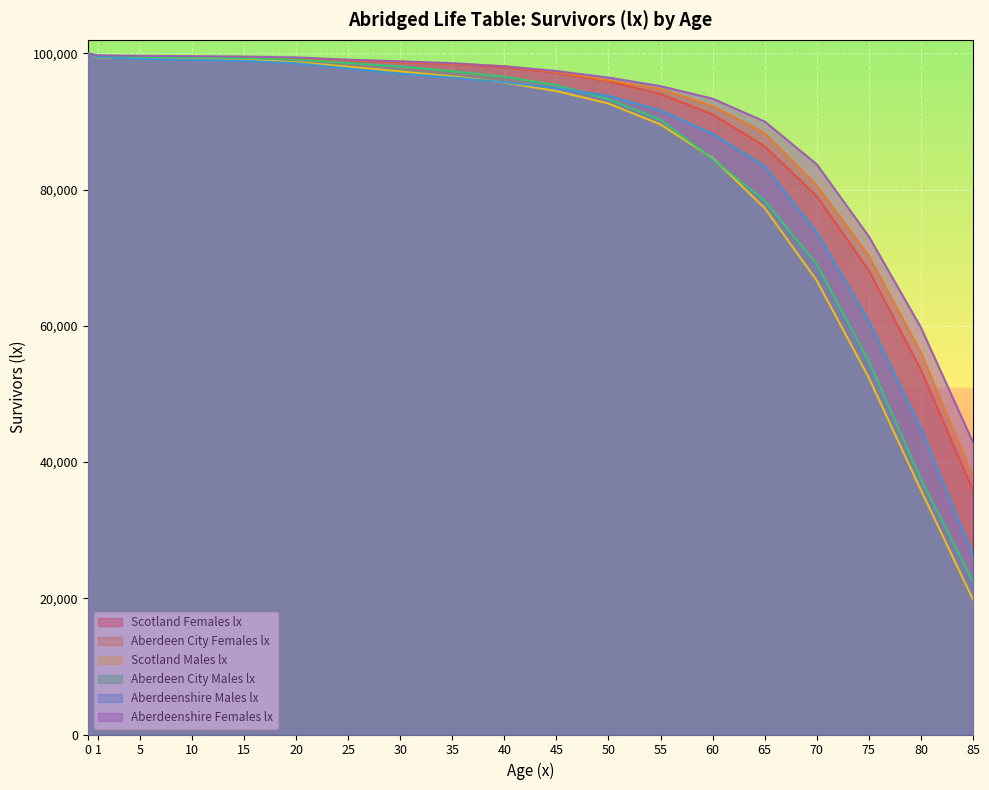

Which series ends up on top after the final intersection of Aberdeenshire Females lx and Aberdeen City Females lx?

Aberdeenshire Females lx